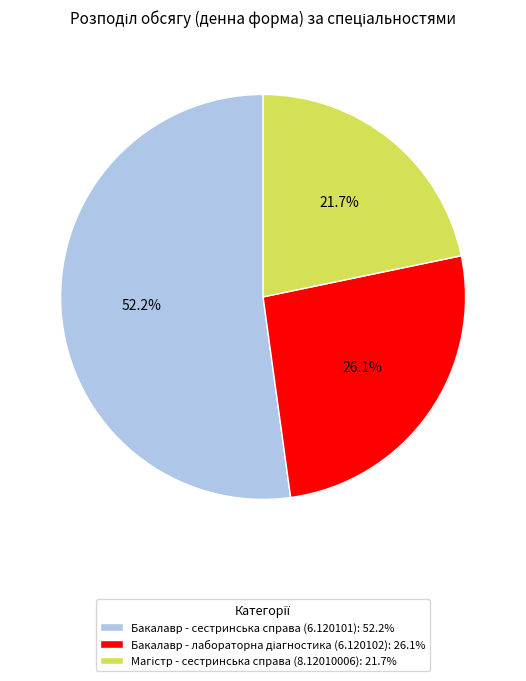

What portion of the pie excludes Бакалавр - сестринська справа (6.120101): 52.2%?

47.8%